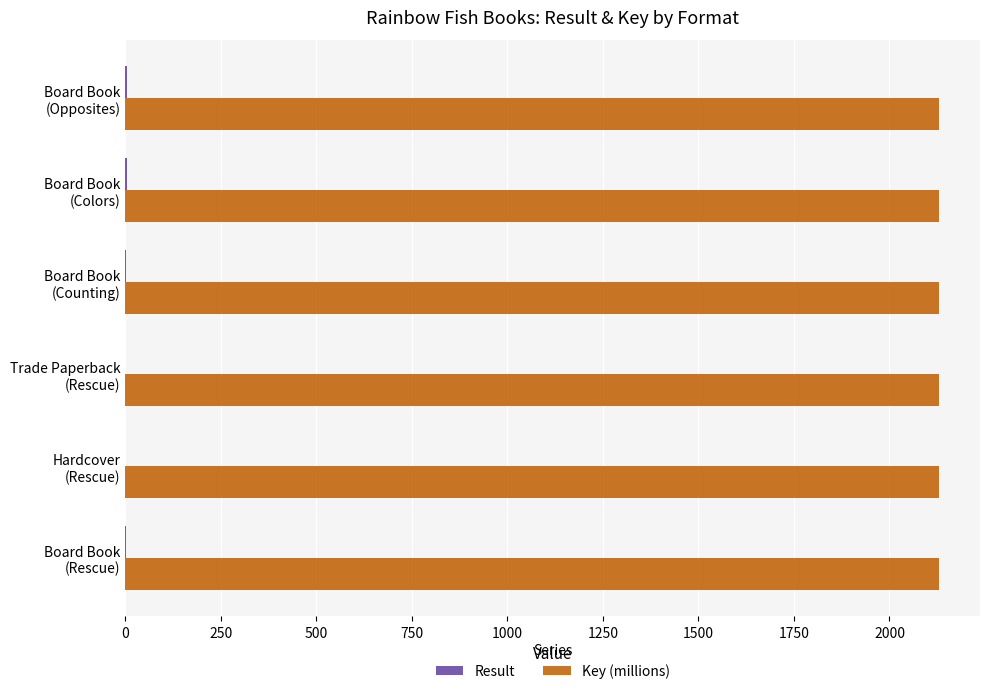

What is the maximum value shown in the chart?

2130.4